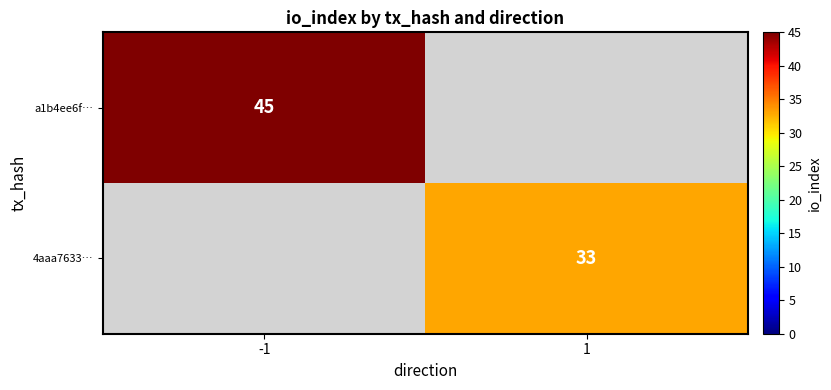

Is it true that 4aaa7633… equals 11 at 1?

False